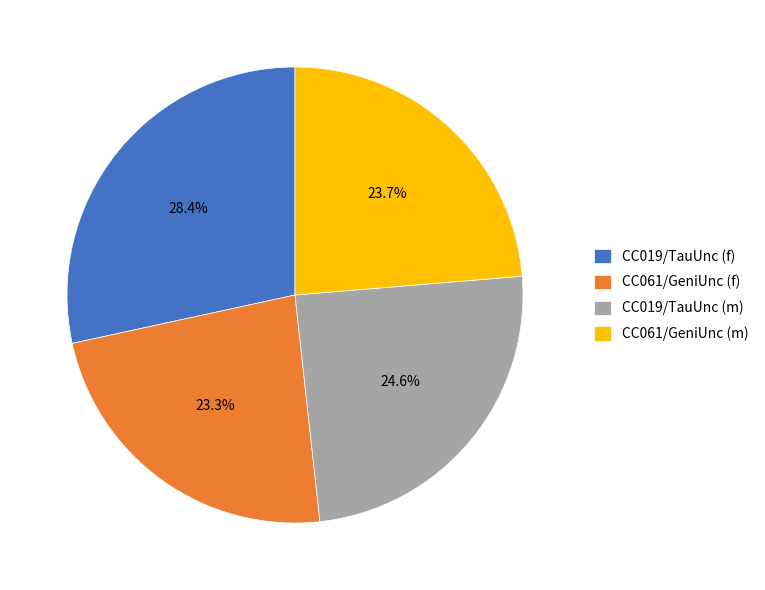

To the nearest percent, what is the difference between the CC019/TauUnc (f) and CC019/TauUnc (m) slice percentages?

4%